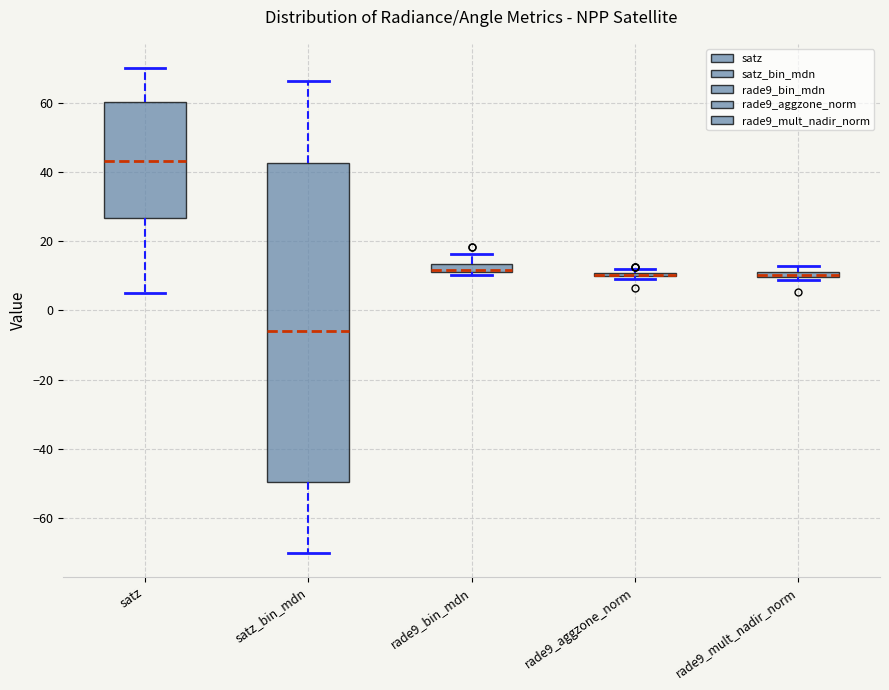

Where is the upper edge of the box for rade9_bin_mdn on the y-axis? The values are not printed on the chart, so give them approximately, as read against the axis.

14